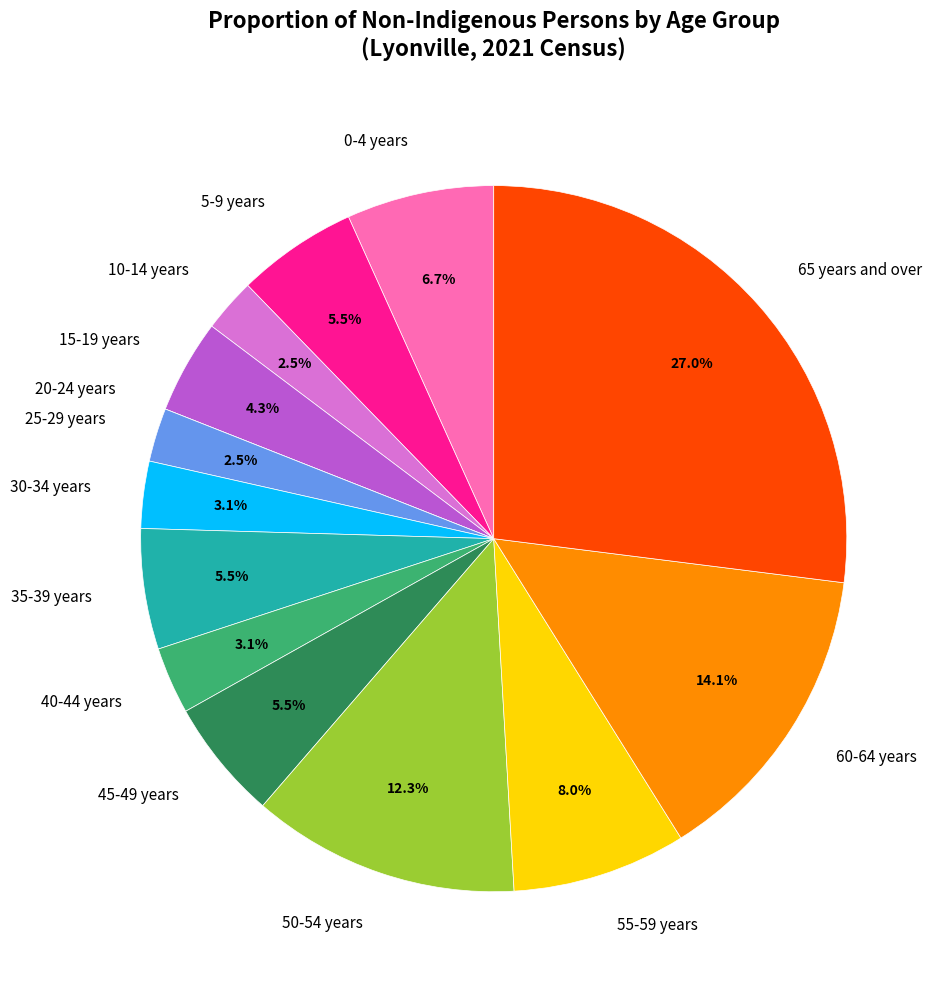

To the nearest percent, what is the combined percentage of 60-64 years and 40-44 years?

17%